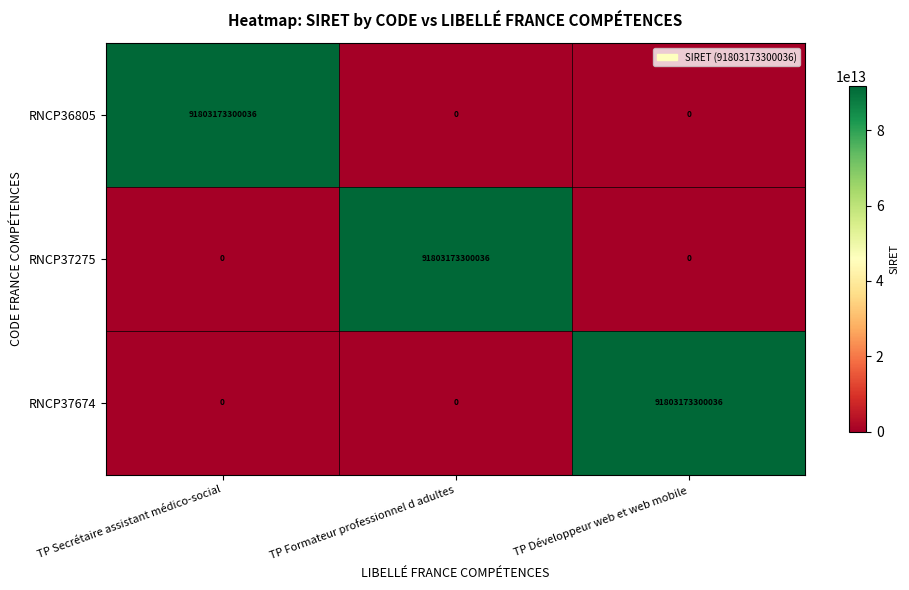

At how many categories does at least one series exceed 74439487767657?

3